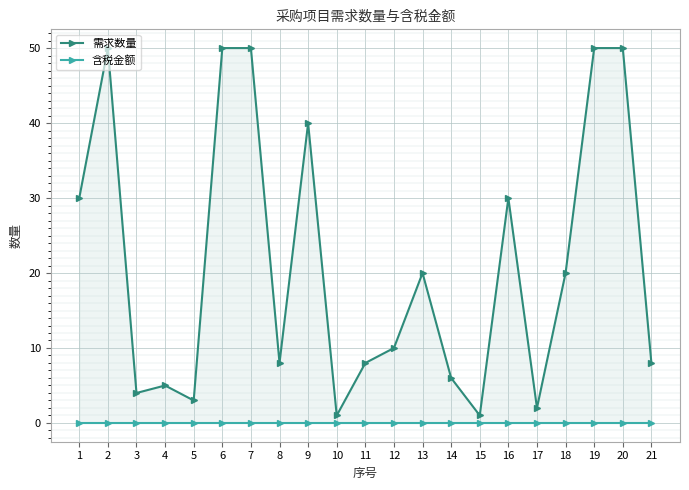

List the series in order of their peak value, lowest first.

含税金额, 需求数量